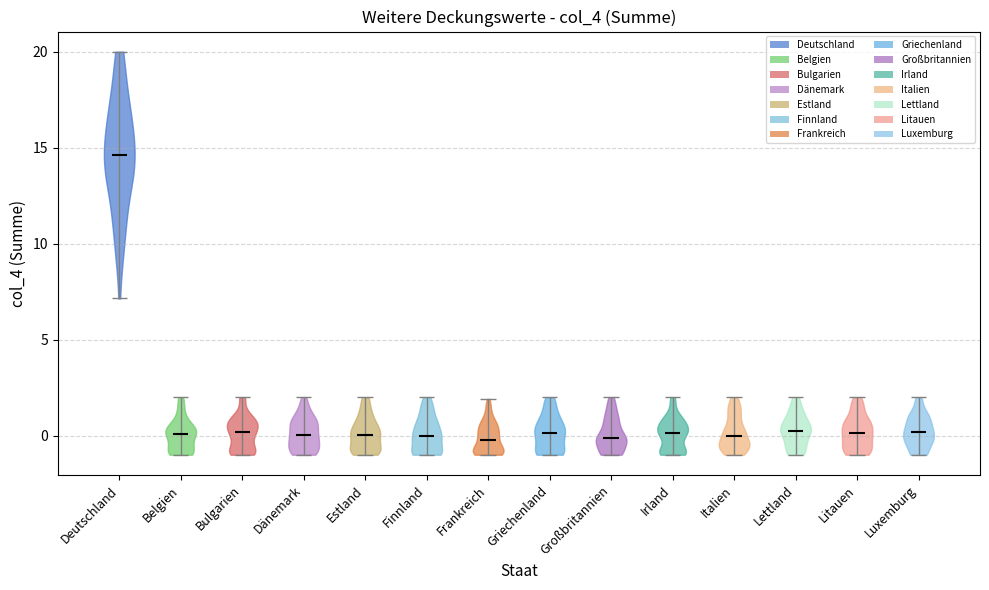

Where does the median line of the violin for Bulgarien sit on the y-axis? The values are not printed on the chart, so give them approximately, as read against the axis.

0.0